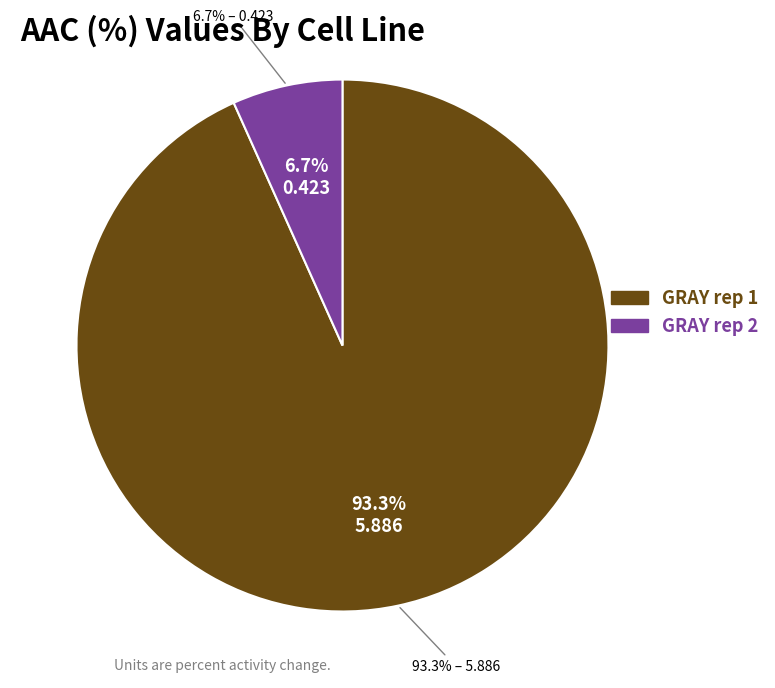

Combined, do GRAY rep 1 and GRAY rep 2 account for over 50%?

Yes